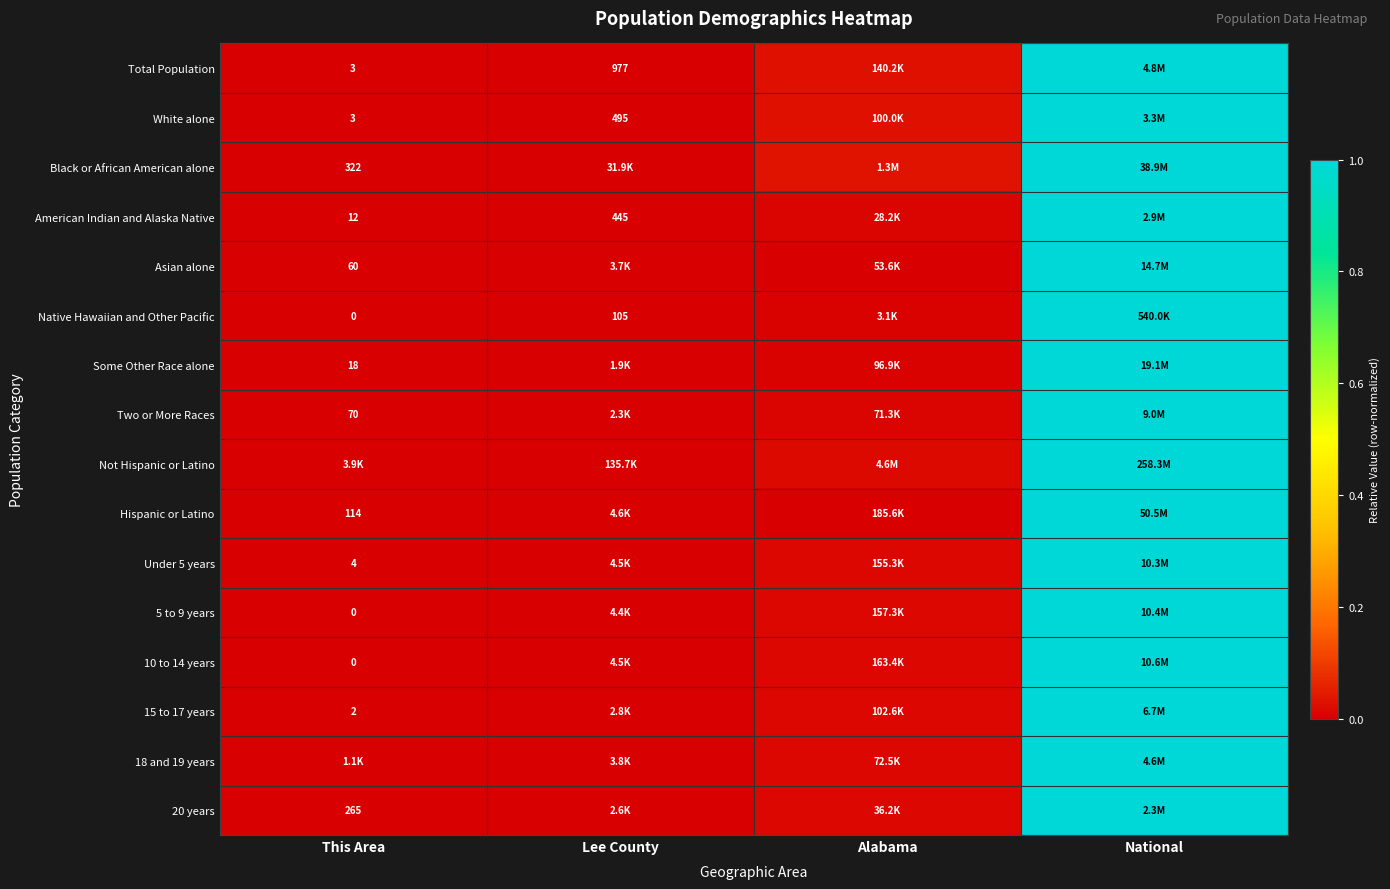

At how many categories does at least one series exceed 0?

3